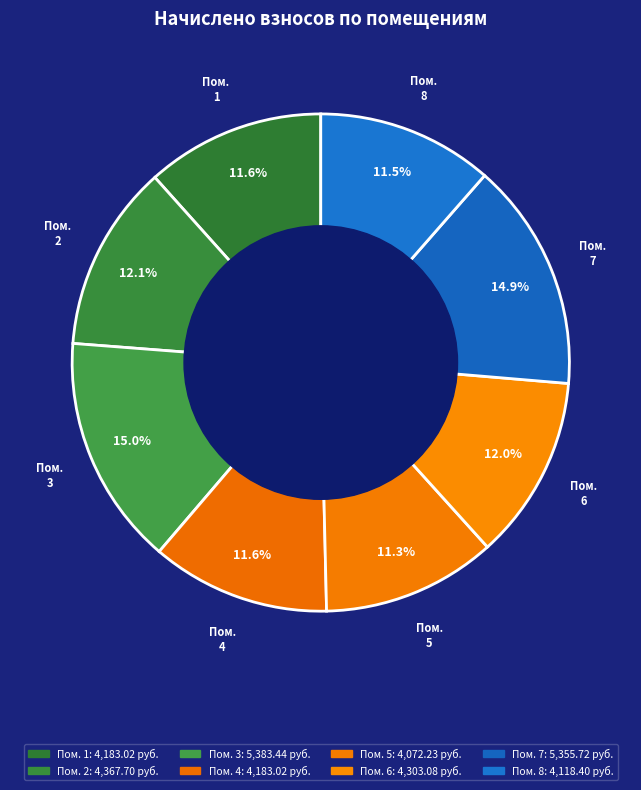

How many slices are in this pie chart?

8